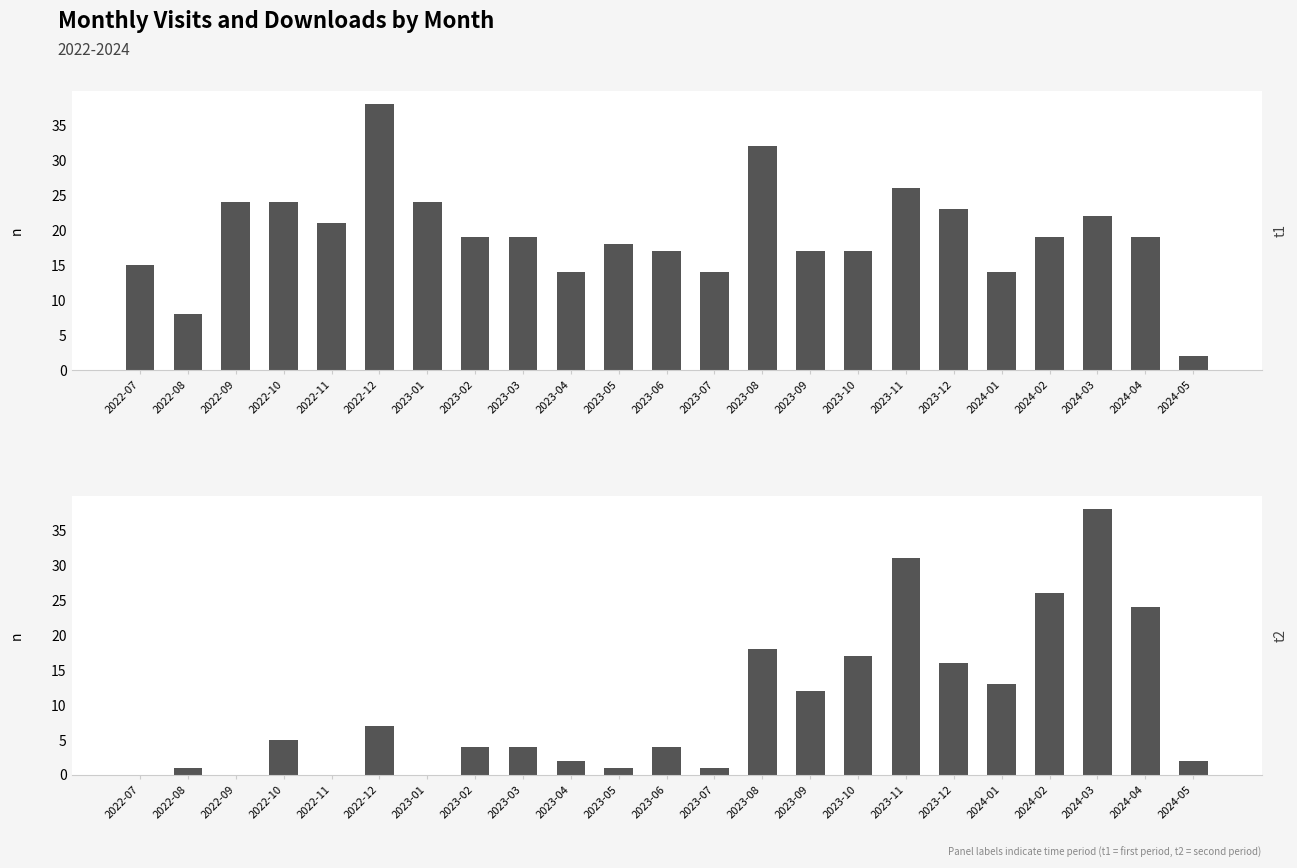

Which has a higher value, 2024-01 or 2022-10?

2022-10